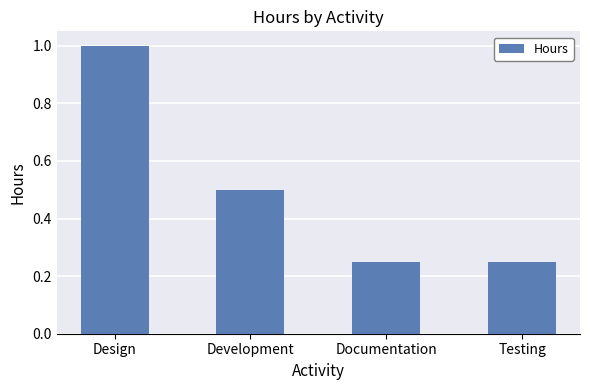

Which has a higher value, Development or Testing?

Development